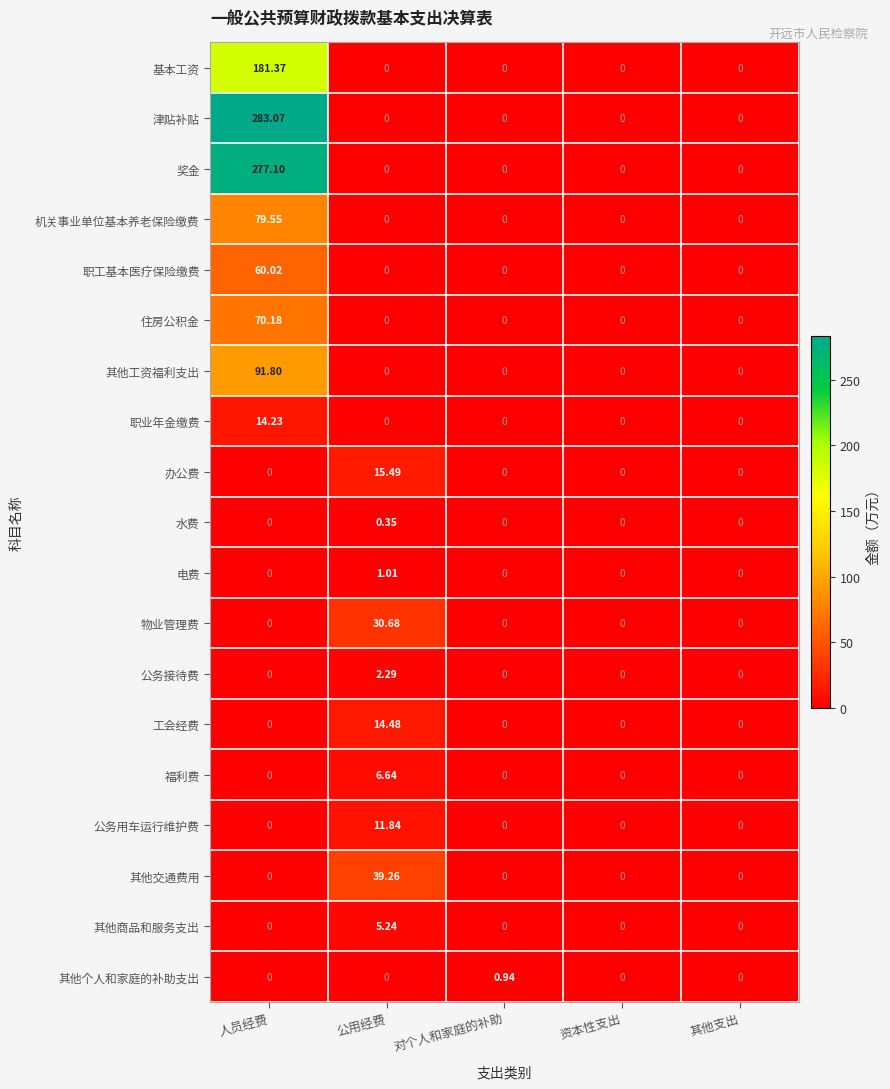

Which category has the highest value across all series?

人员经费